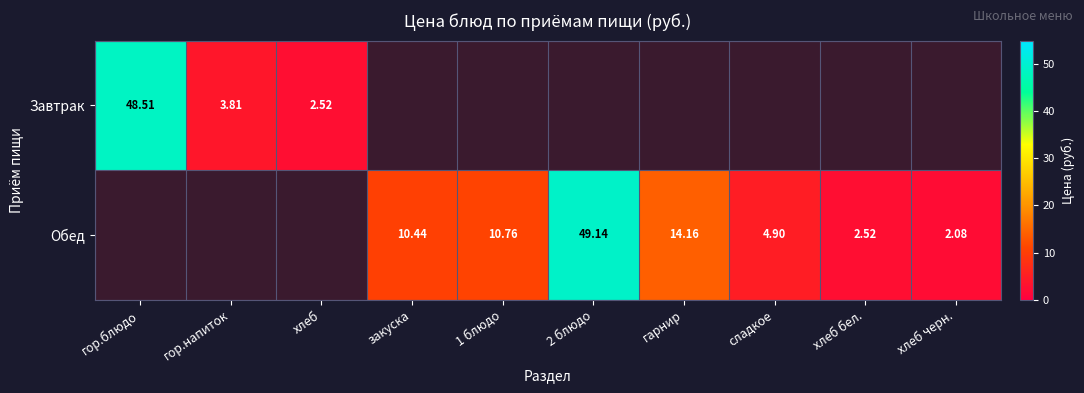

How many distinct data groups are displayed?

2